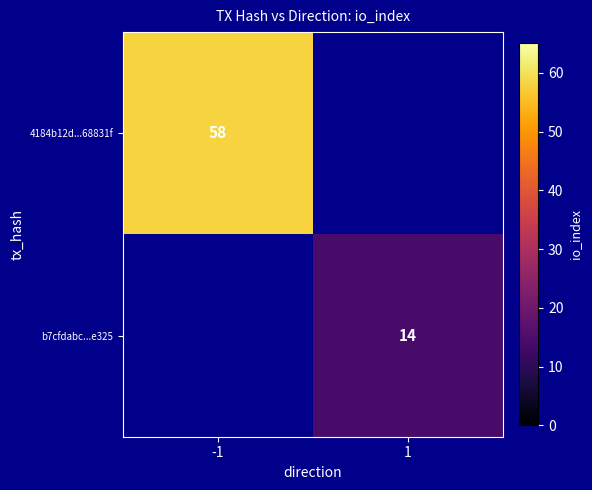

How many data points does each series have?

2